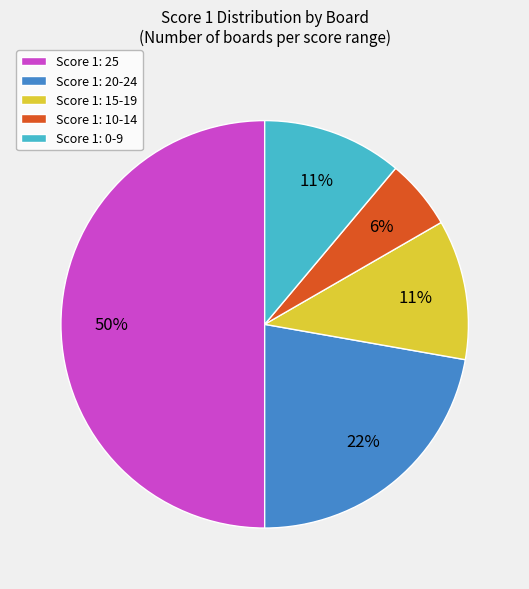

How many segments does this pie chart have?

5